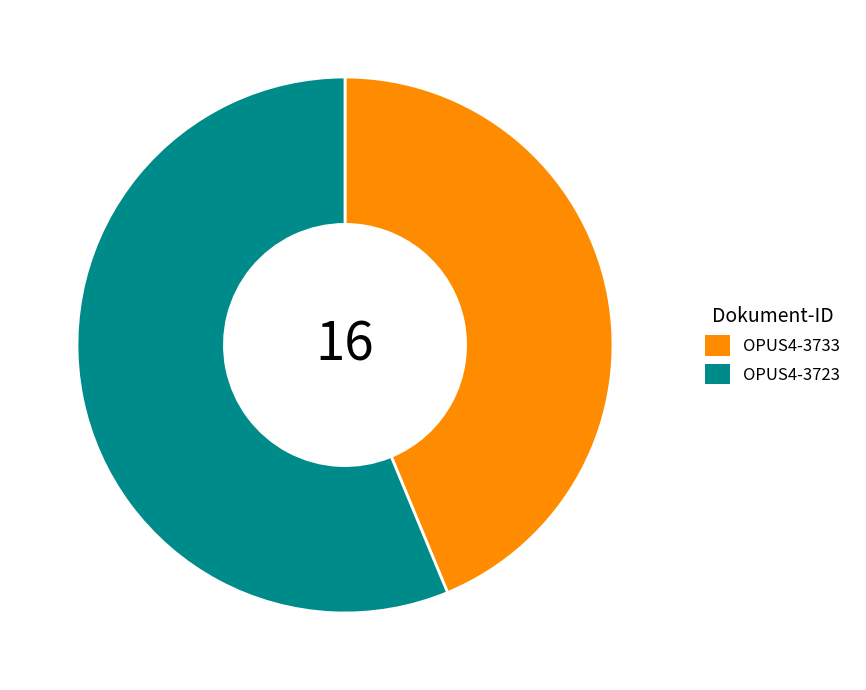

How many slices are in this pie chart?

2